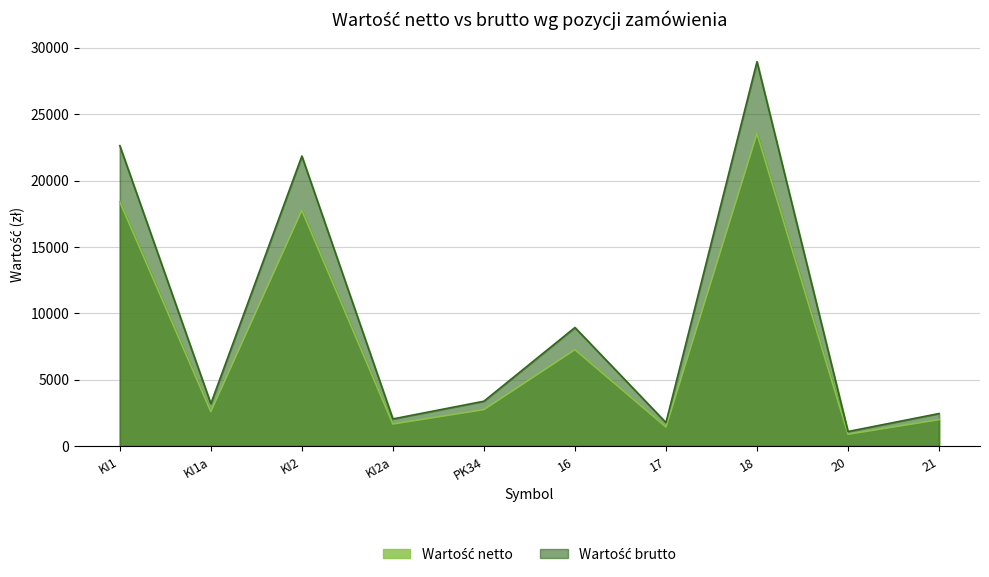

Is it true that Wartość netto equals 2082.1 at 17?

False